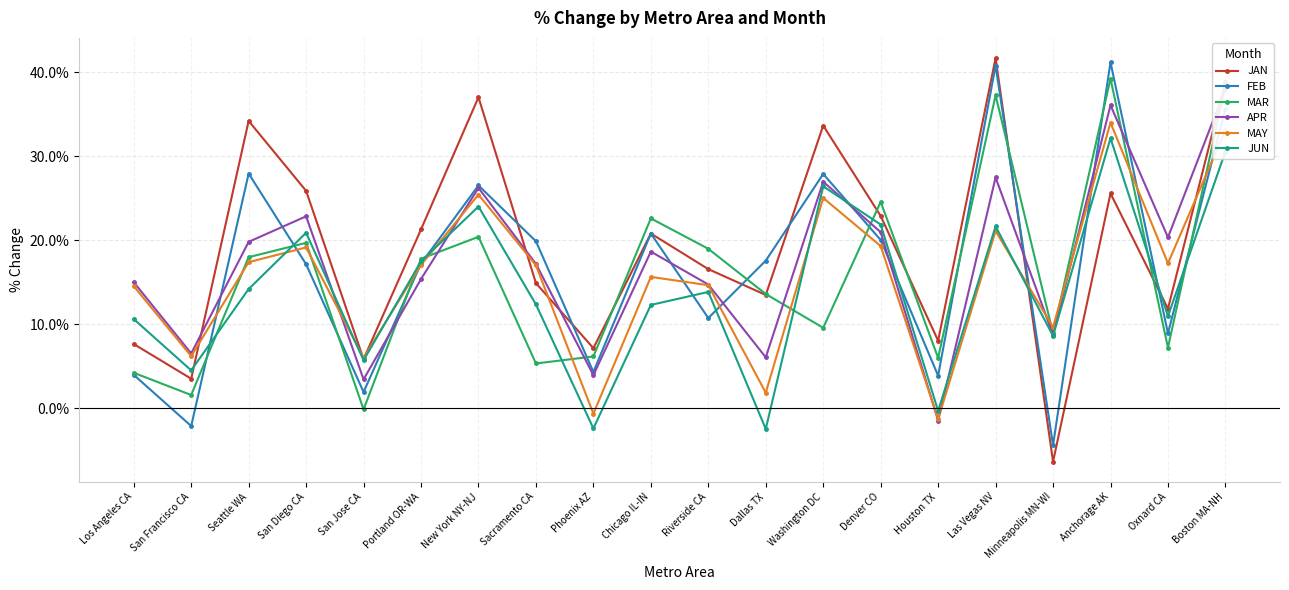

In JAN, how many points are higher than both neighbors (excluding endpoints)?

6